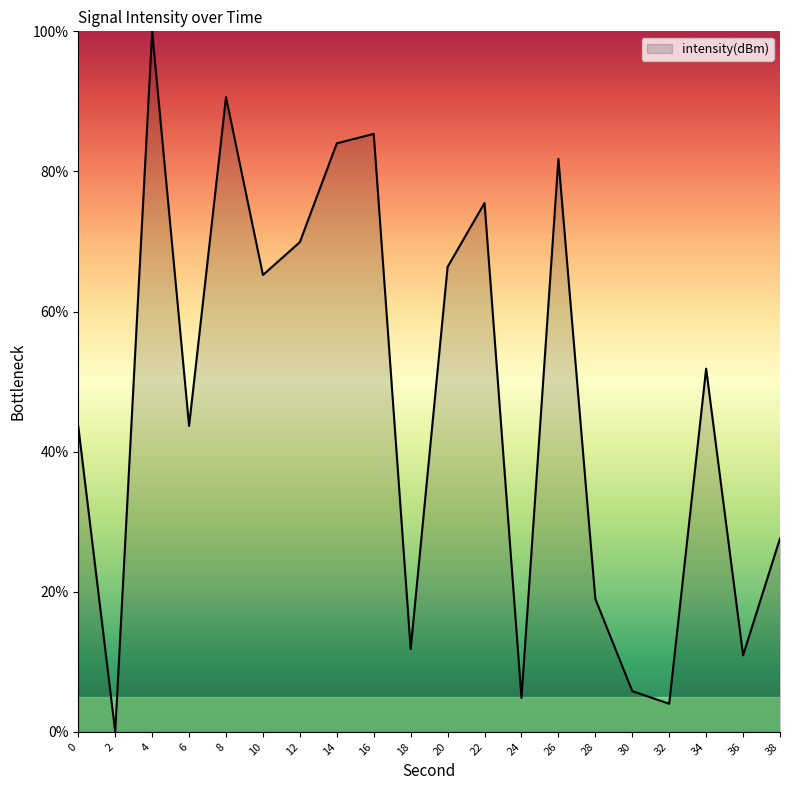

The chart shows a value of 43.7 at 6. True or false?

True